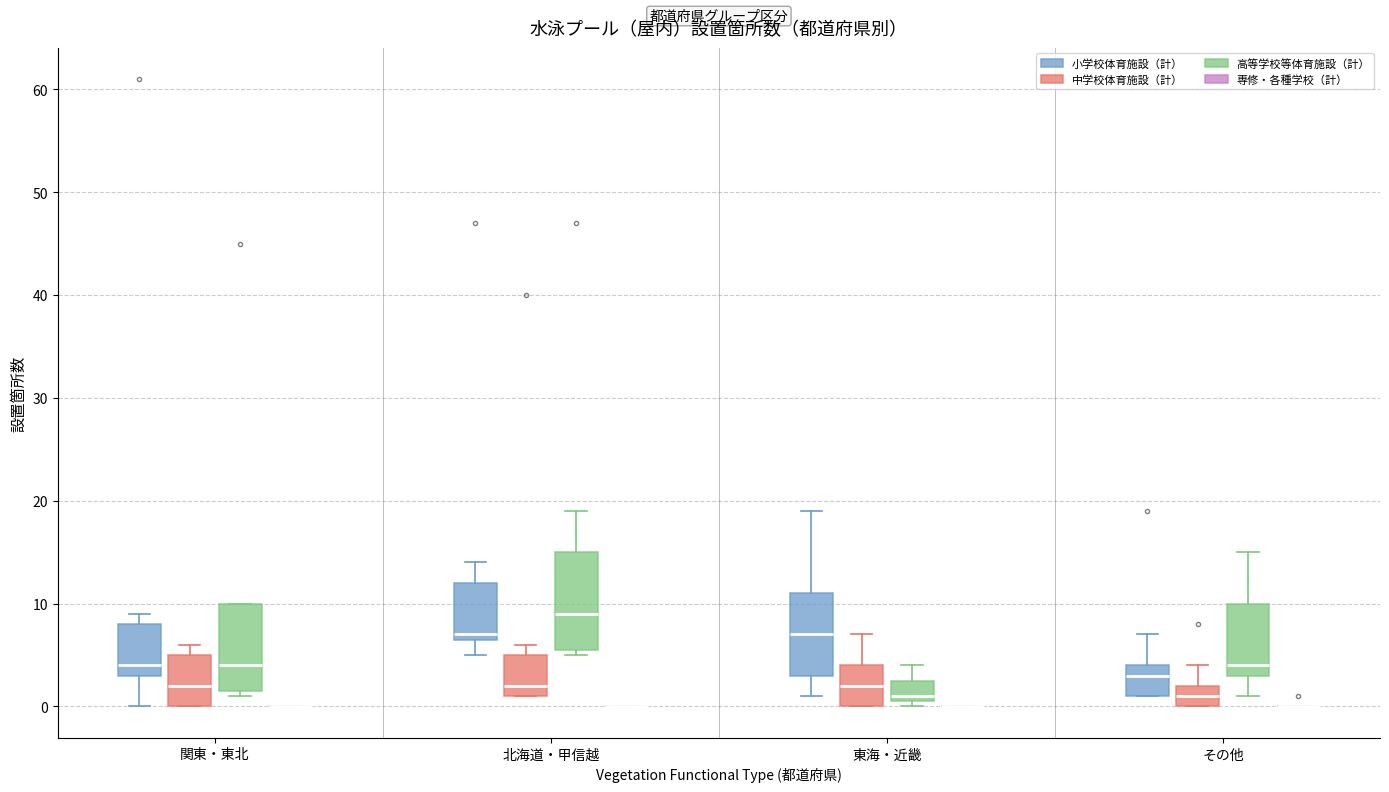

Comparing the boxes themselves (not the whiskers), which one is the tallest?

北海道・甲信越 (高等学校等体育施設（計）)